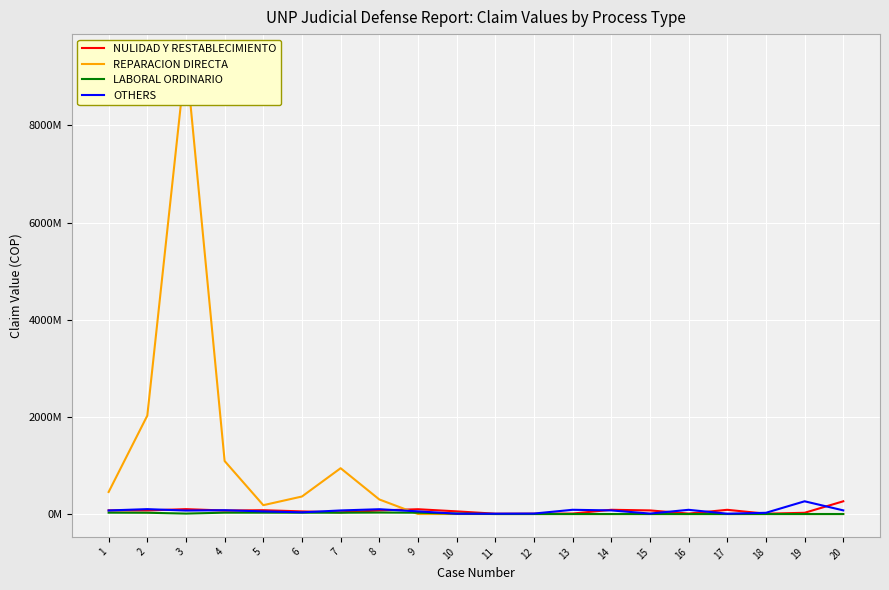

List the labels in order of NULIDAD Y RESTABLECIMIENTO value, largest first.

20, 3, 9, 14, 17, 5, 1, 15, 8, 2, 4, 10, 6, 7, 19, 13, 16, 18, 11, 12